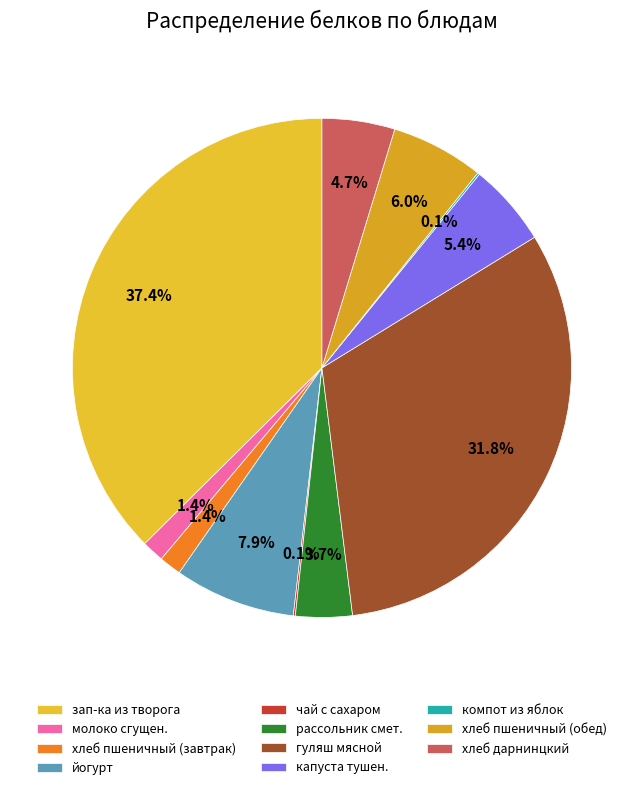

Combined, do хлеб пшеничный (завтрак) and йогурт account for over 50%?

No